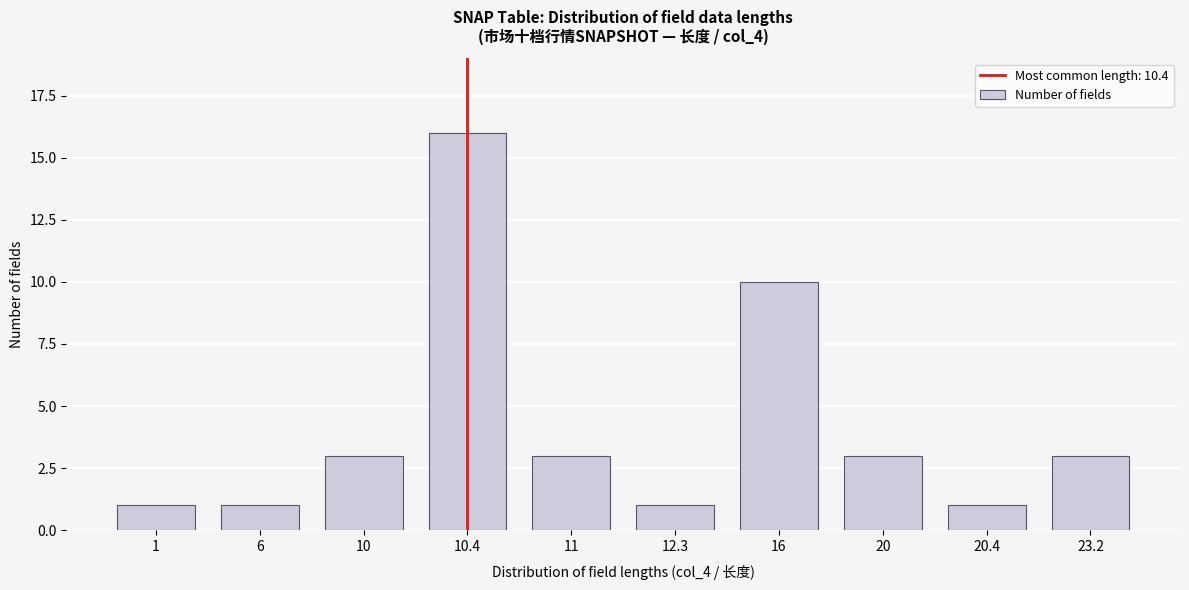

Reading left to right, list all the values displayed in this chart.

1=1	6=1	10=3	10.4=16	11=3	12.3=1	16=10	20=3	20.4=1	23.2=3